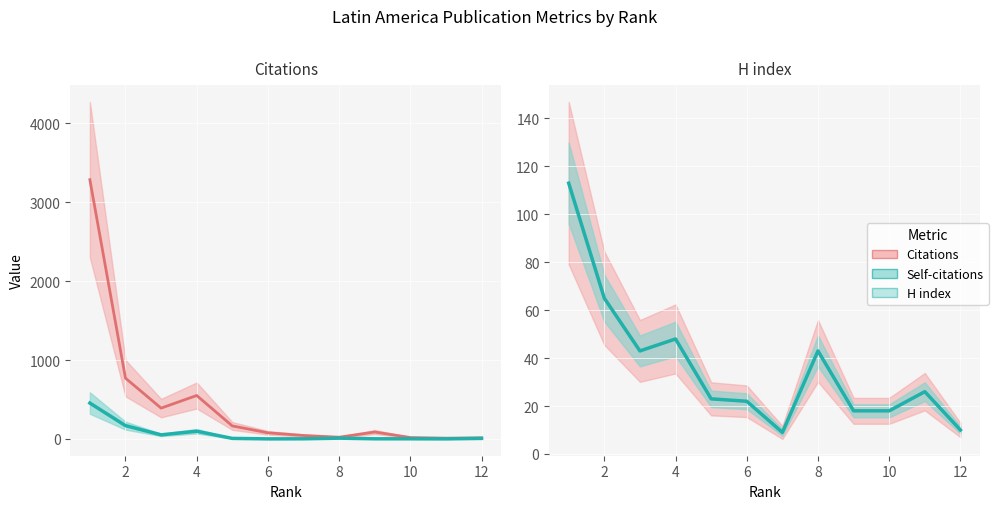

What is the spread (max minus min) of values at 2?

705